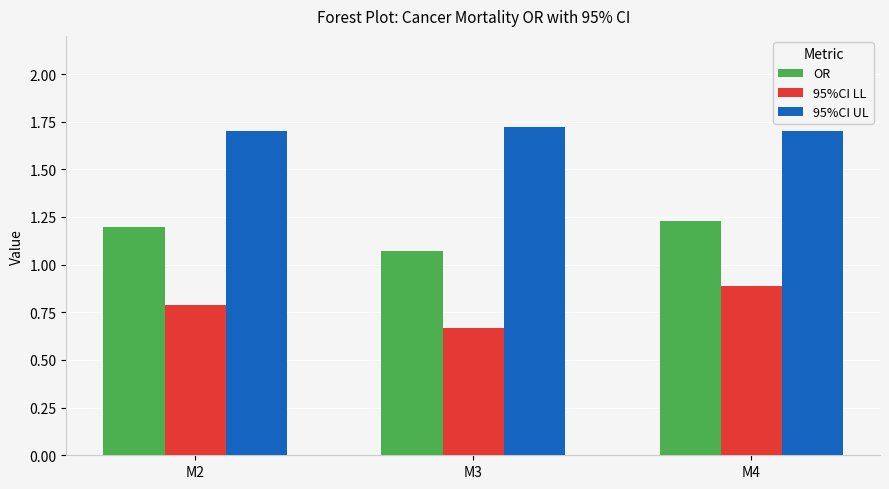

What is the greatest value displayed?

1.7